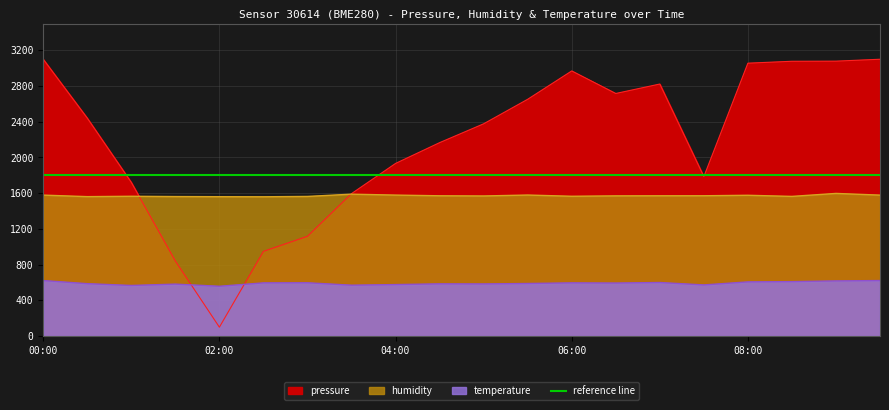

Which series ends up on top after the final intersection of temperature and pressure?

pressure